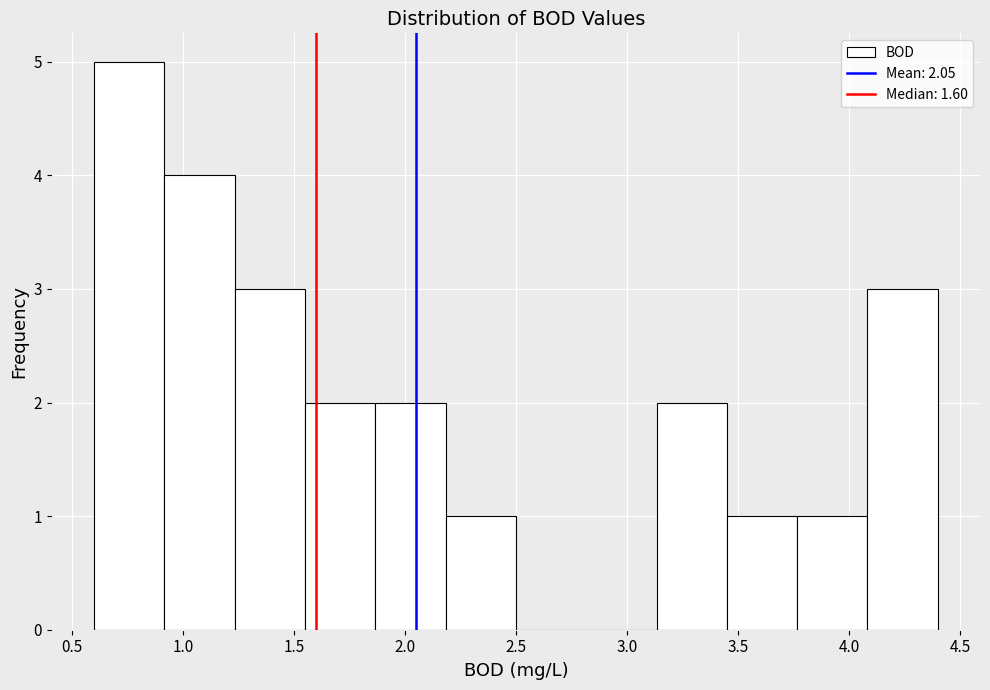

Reading left to right, list every bar in this chart as the range it spans on the x-axis followed by its height. Neither the bar edges nor the heights are printed on the chart, so give them approximately, as read against the axes.

0.60 to 0.90: 5
0.90 to 1.25: 4
1.25 to 1.55: 3
1.55 to 1.85: 2
1.85 to 2.20: 2
2.20 to 2.50: 1
2.50 to 2.80: 0
2.80 to 3.15: 0
3.15 to 3.45: 2
3.45 to 3.75: 1
3.75 to 4.10: 1
4.10 to 4.40: 3